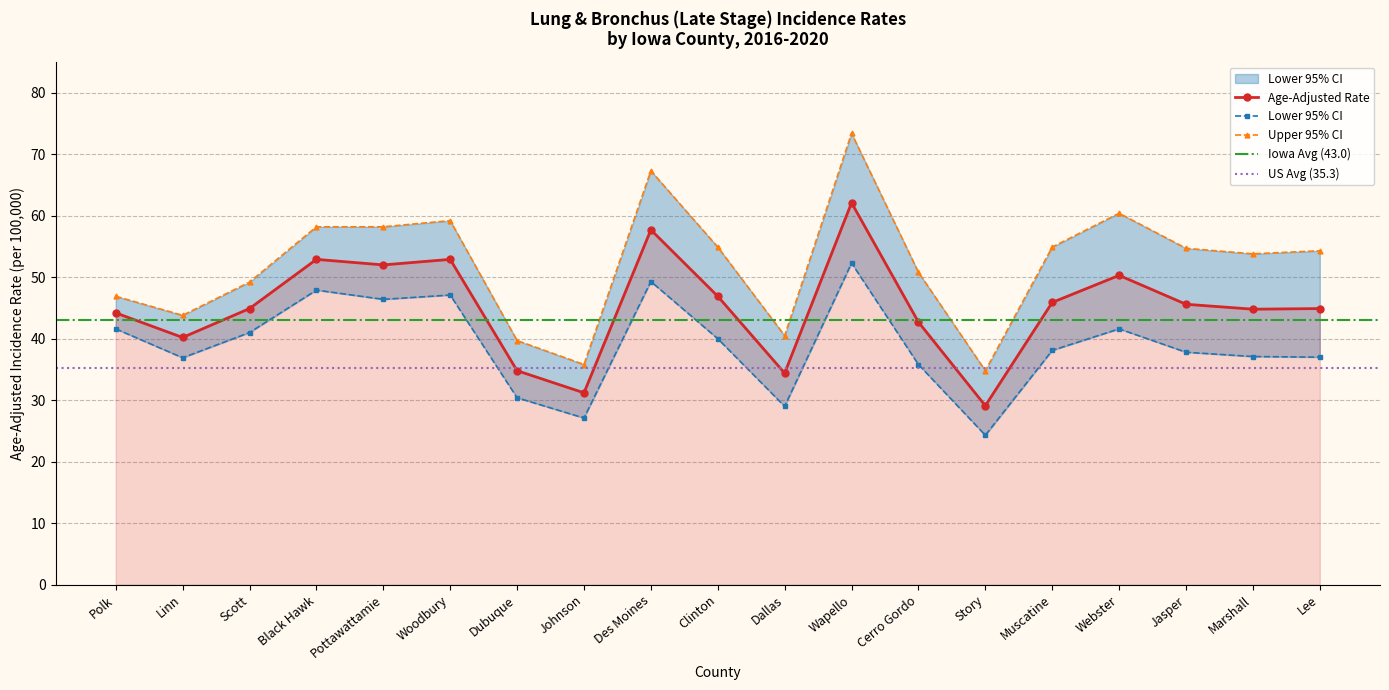

Does the chart display data point markers on the line(s)?

Yes